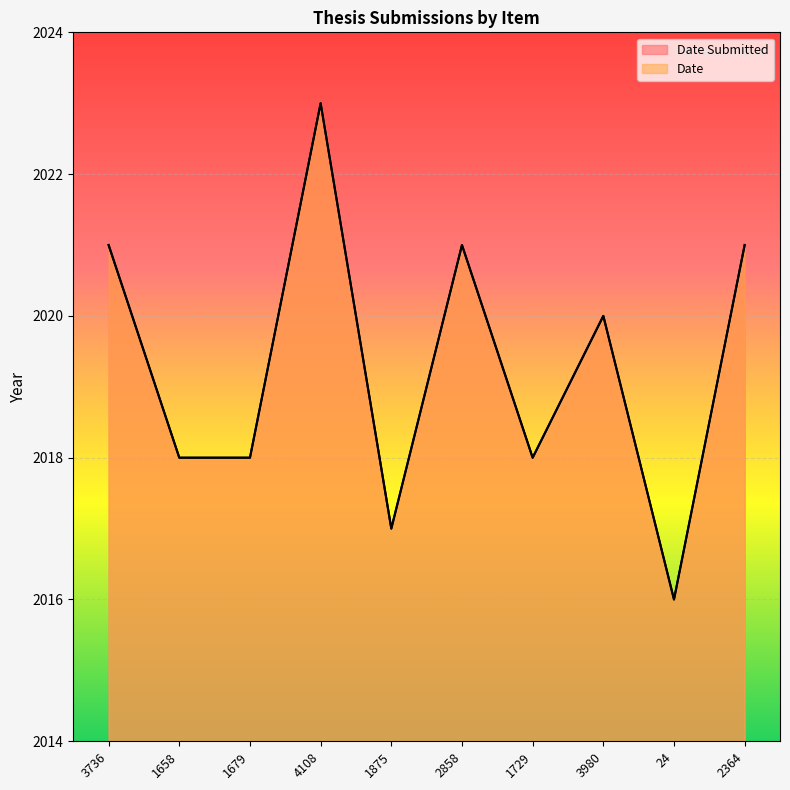

How many lines are shown in the chart?

2